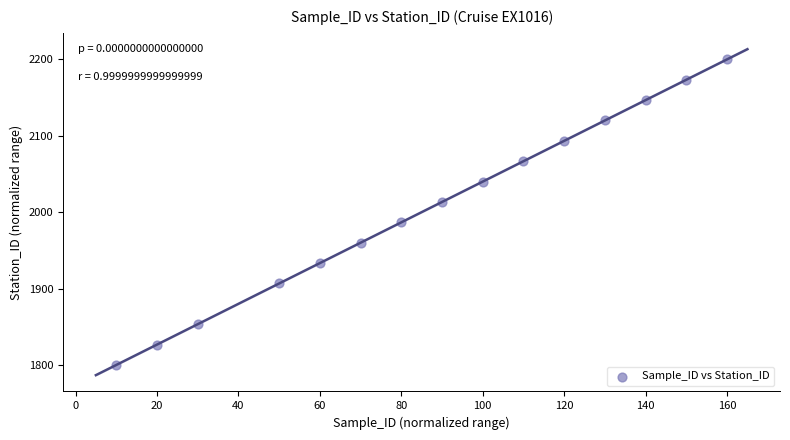

What is the range of Y values (max minus min)?

400.0